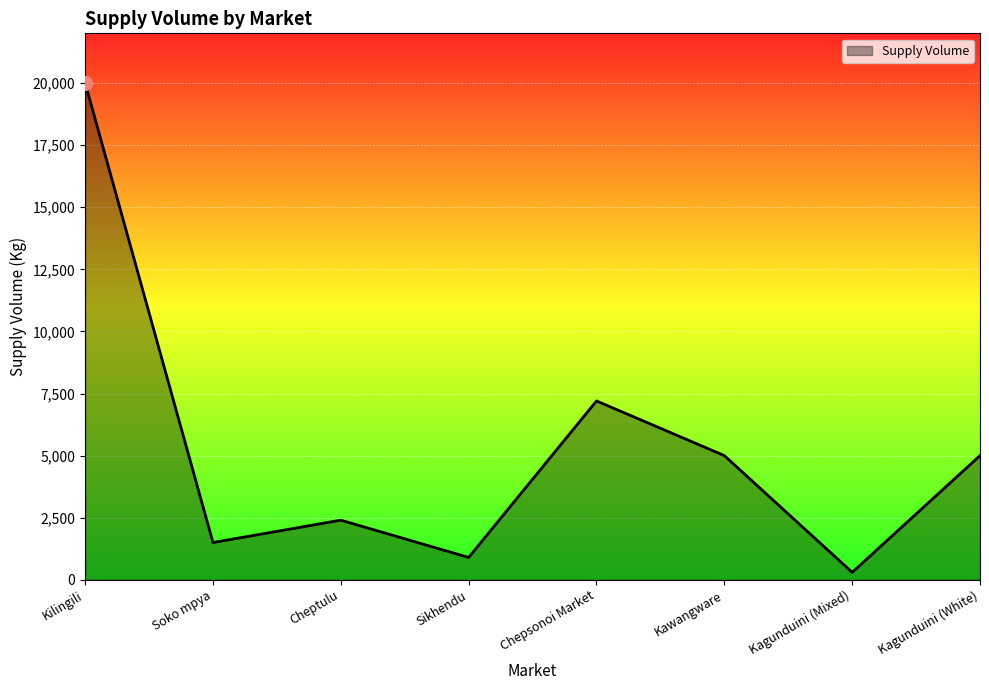

Reading left to right, what are all the values shown in this chart?

20000	1500	2400	900	7200	5000	300	5000